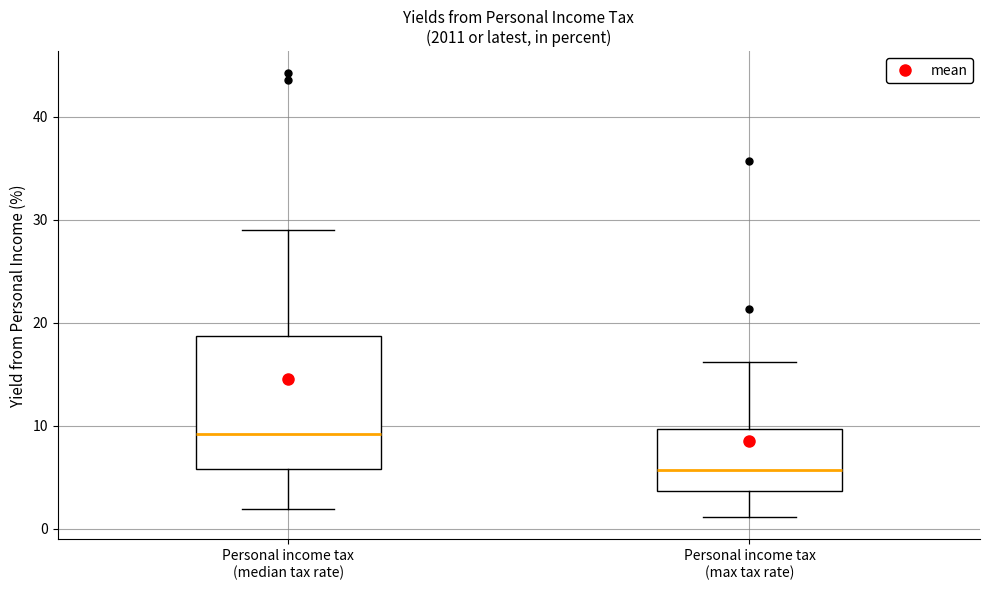

Which box has the lowest median line?

Personal income tax (max tax rate)